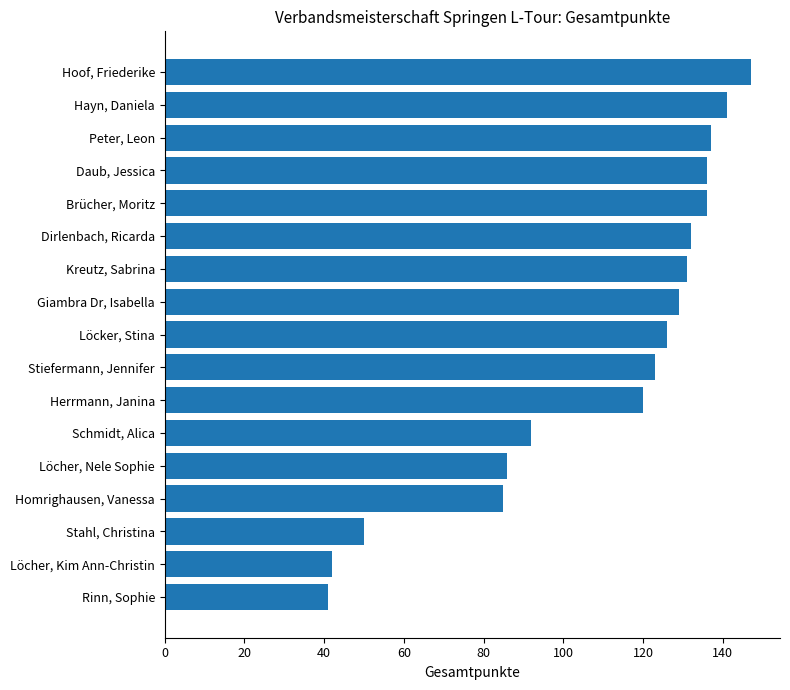

Reading bottom to top, extract all data points from this chart.

Rinn, Sophie=41	Löcher, Kim Ann-Christin=42	Stahl, Christina=50	Homrighausen, Vanessa=85	Löcher, Nele Sophie=86	Schmidt, Alica=92	Herrmann, Janina=120	Stiefermann, Jennifer=123	Löcker, Stina=126	Giambra Dr, Isabella=129	Kreutz, Sabrina=131	Dirlenbach, Ricarda=132	Brücher, Moritz=136	Daub, Jessica=136	Peter, Leon=137	Hayn, Daniela=141	Hoof, Friederike=147